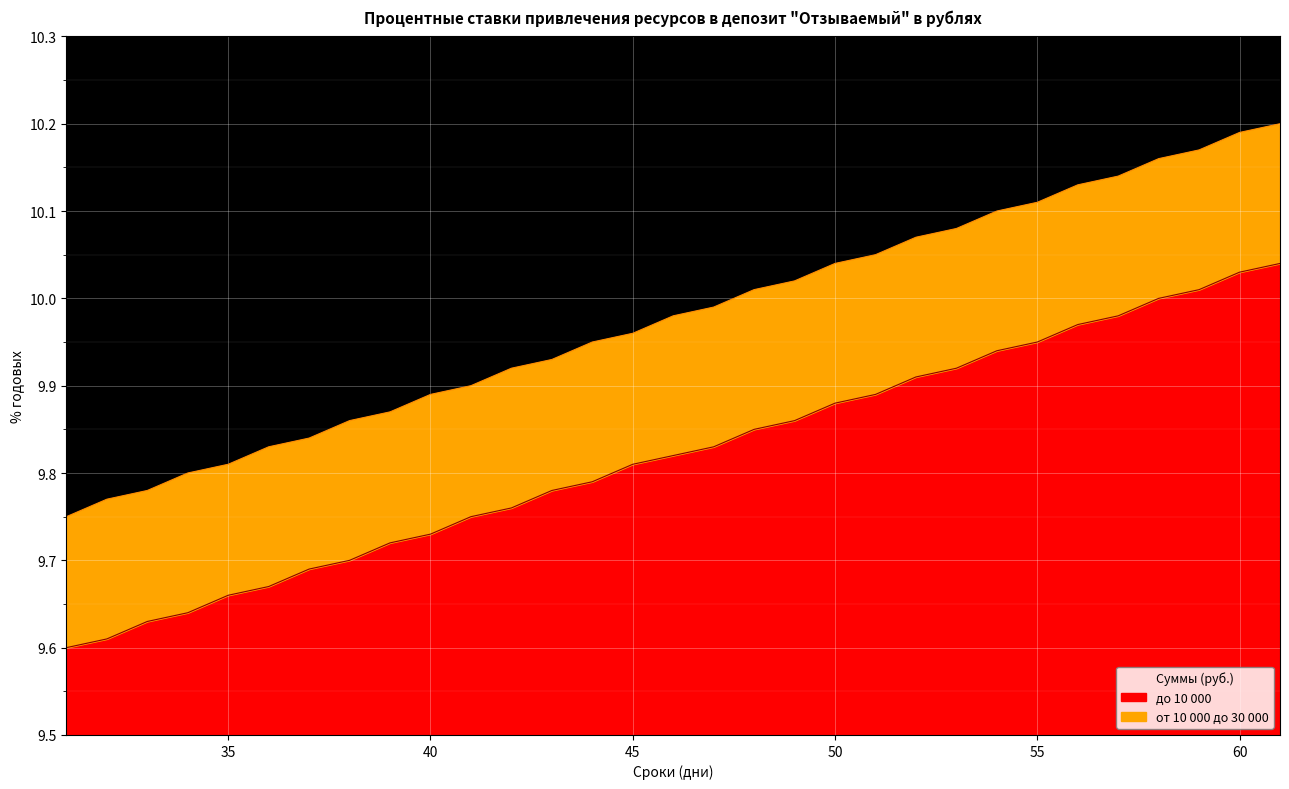

True or false: до 10 000 and от 10 000 до 30 000 intersect in this chart.

False